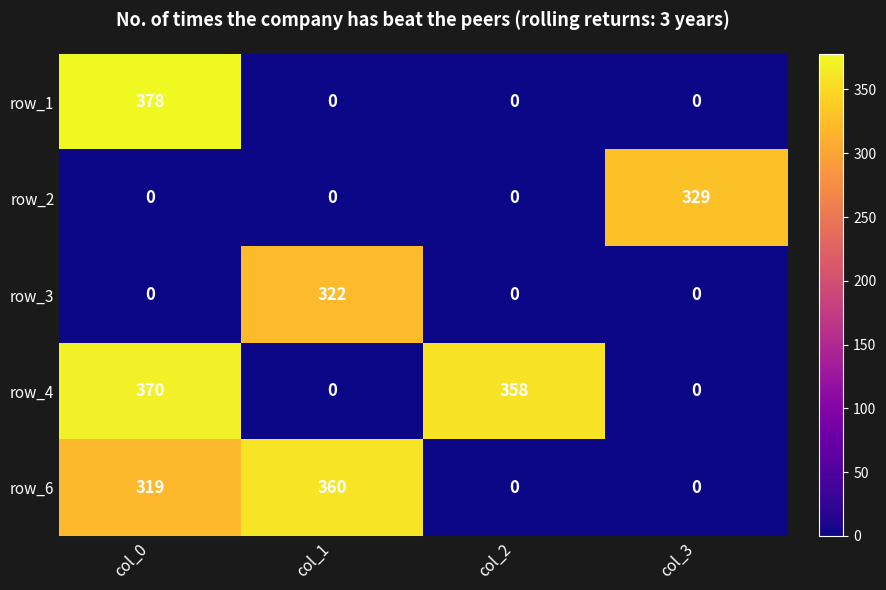

Where is row_4 nearest to the value 185?

col_2